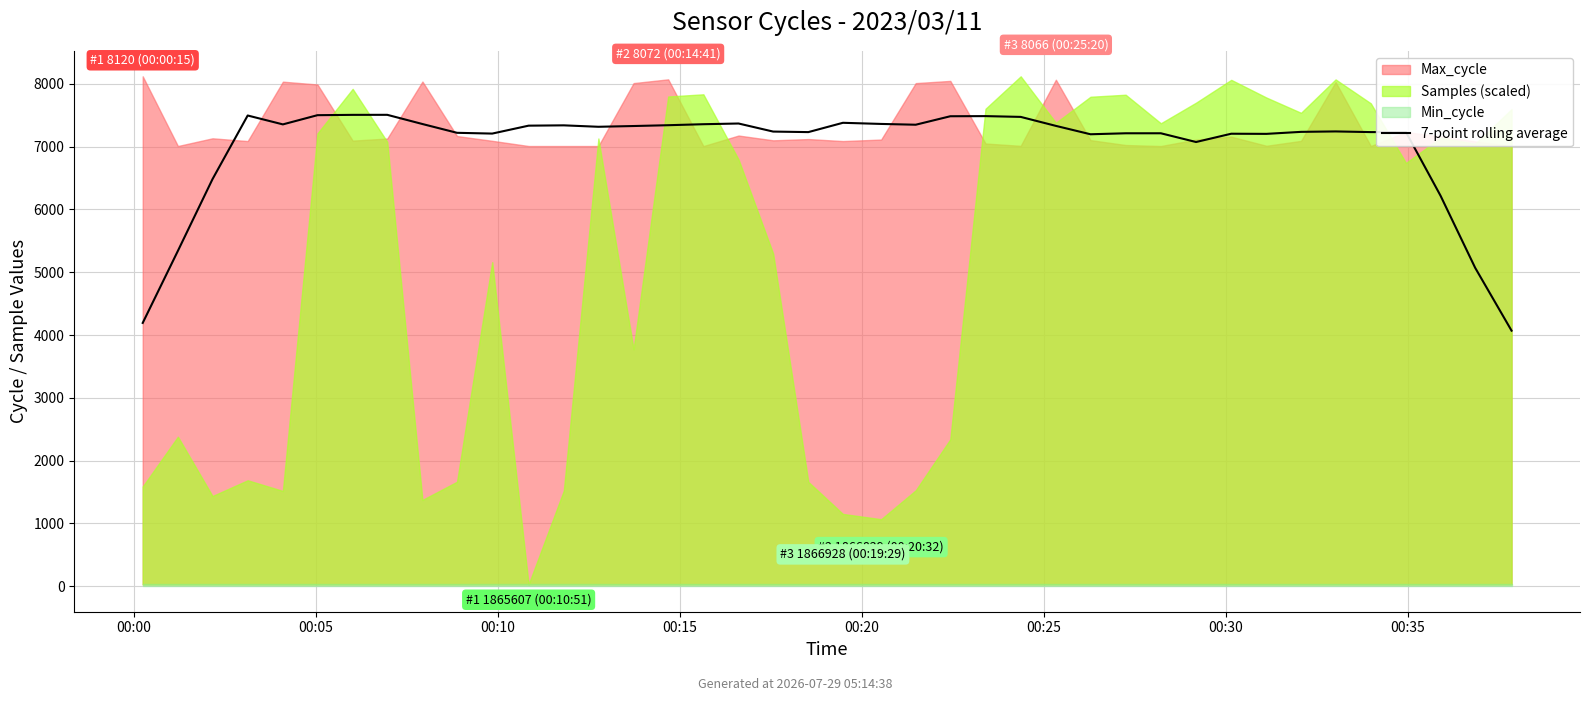

How many lines are shown in the chart?

1